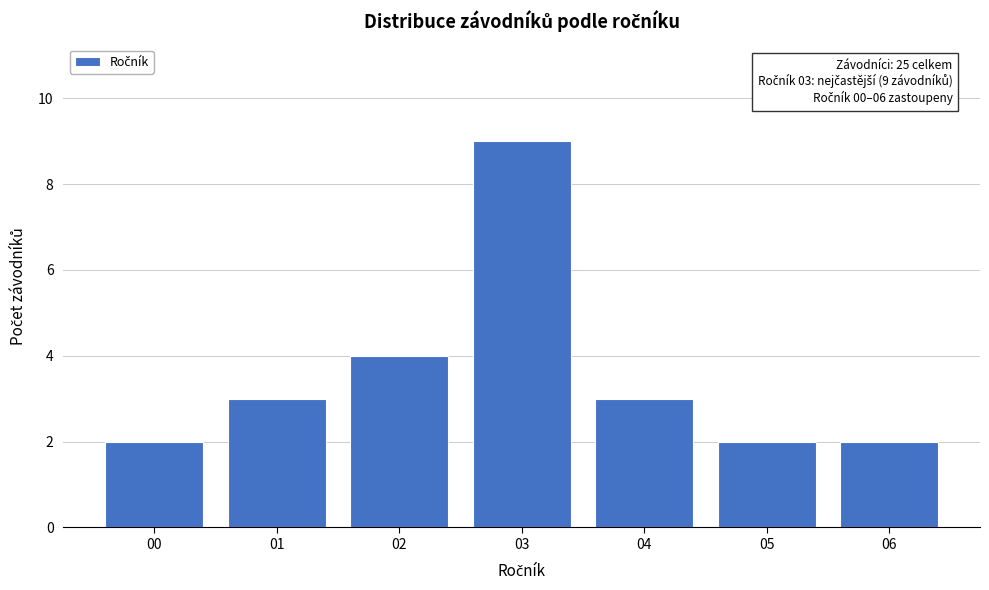

Reading left to right, transcribe all the data shown in this chart.

2	3	4	9	3	2	2